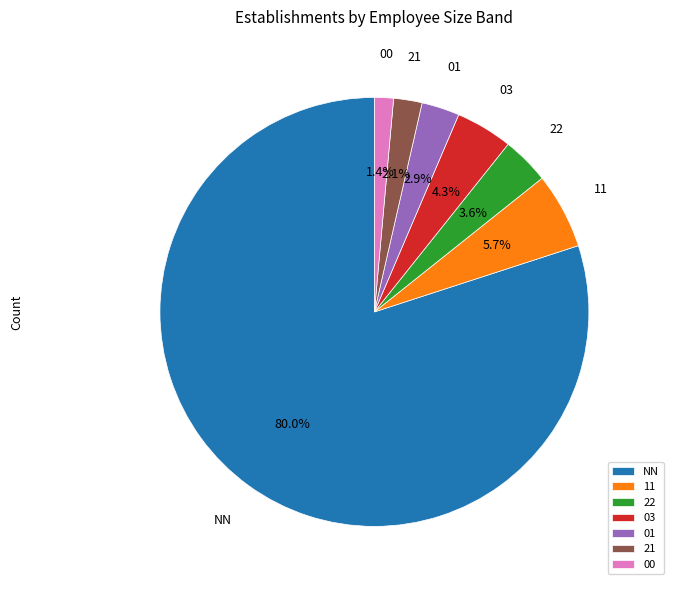

Which has a higher value, 21 or 03?

03